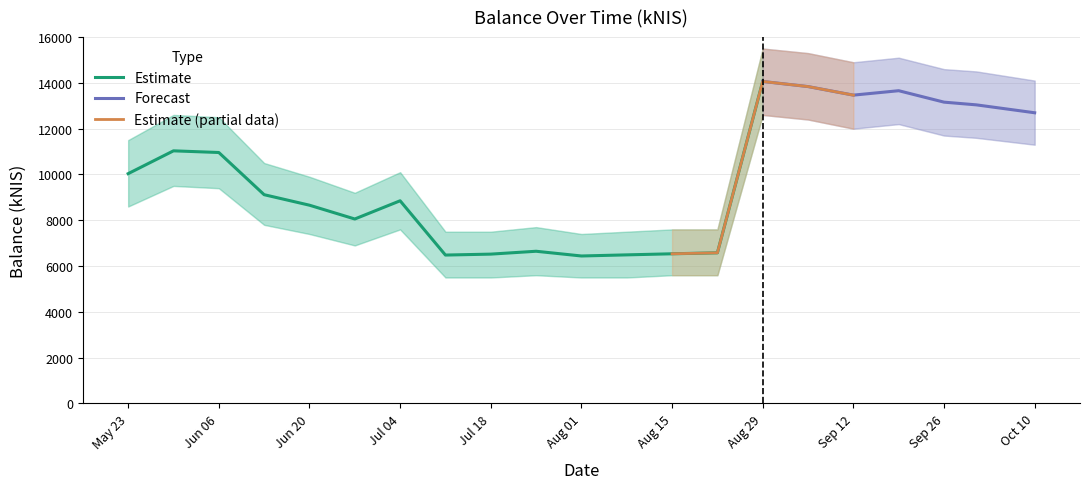

Rank the categories by value from highest to lowest.

2024-08-29, 2024-09-05, 2024-09-19, 2024-09-12, 2024-09-26, 2024-10-01, 2024-10-10, 2024-05-30, 2024-06-06, 2024-05-23, 2024-06-13, 2024-07-04, 2024-06-20, 2024-06-27, 2024-07-25, 2024-08-22, 2024-08-15, 2024-07-18, 2024-08-08, 2024-07-11, 2024-08-01